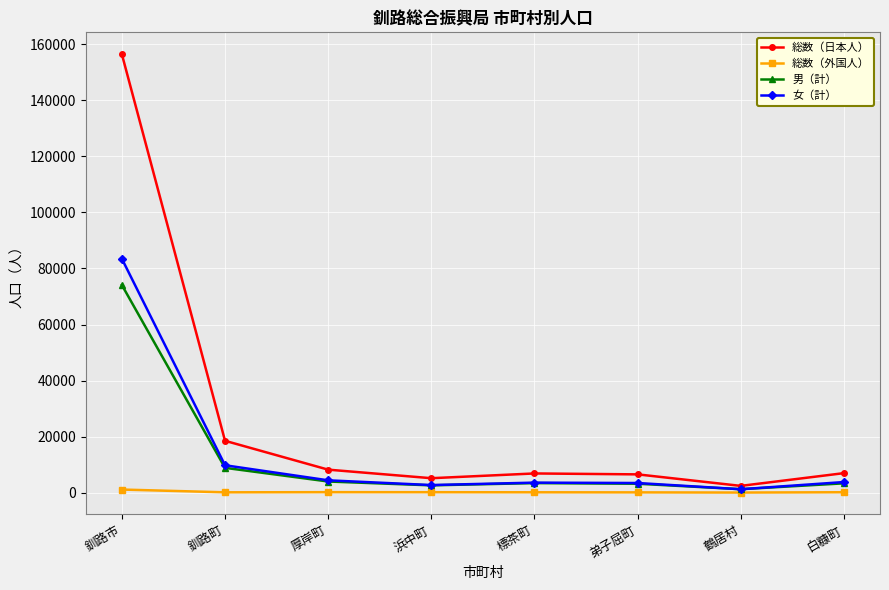

True or false: 総数（外国人） and 総数（日本人） cross at least once.

False